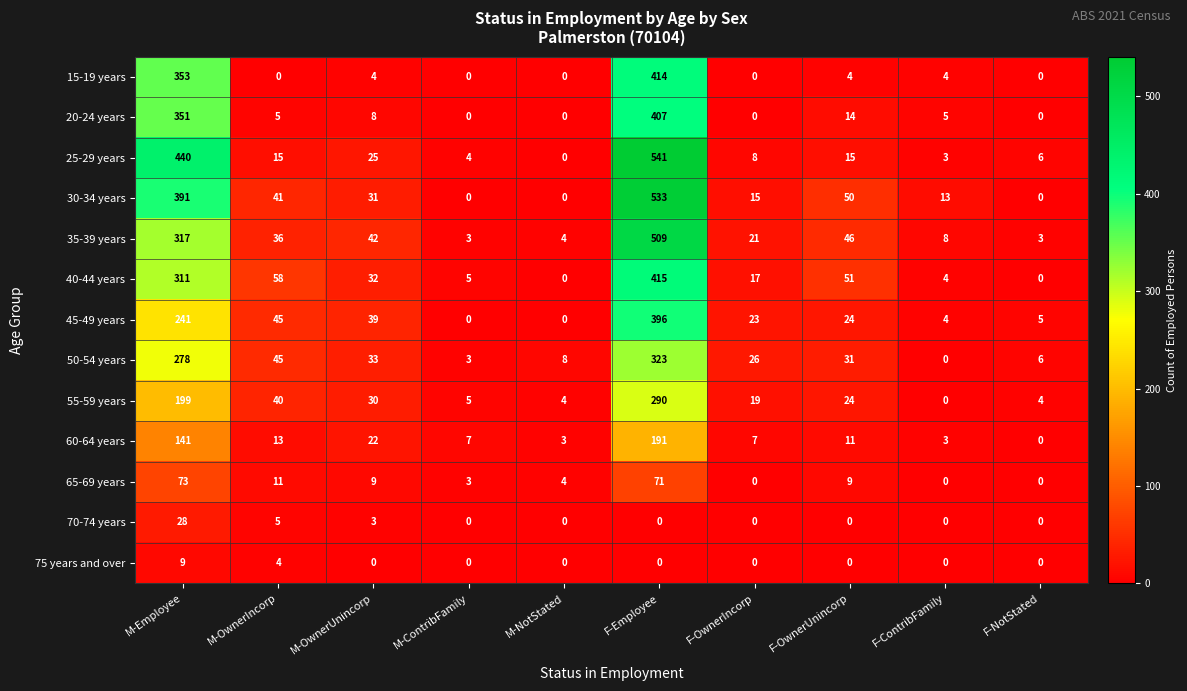

List the series in order of their peak value, lowest first.

75 years and over, 70-74 years, 65-69 years, 60-64 years, 55-59 years, 50-54 years, 45-49 years, 20-24 years, 15-19 years, 40-44 years, 35-39 years, 30-34 years, 25-29 years